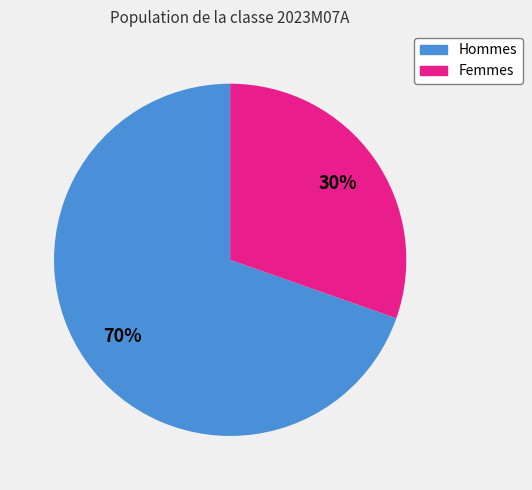

To the nearest percent, what is the average slice percentage?

50%